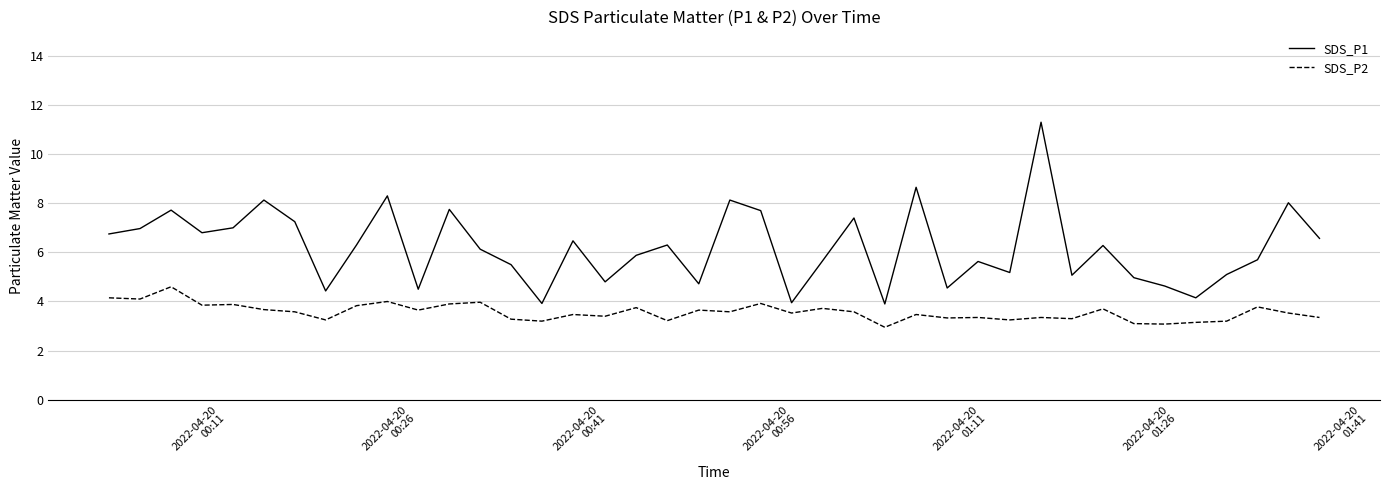

What is the maximum value shown in the chart?

11.3